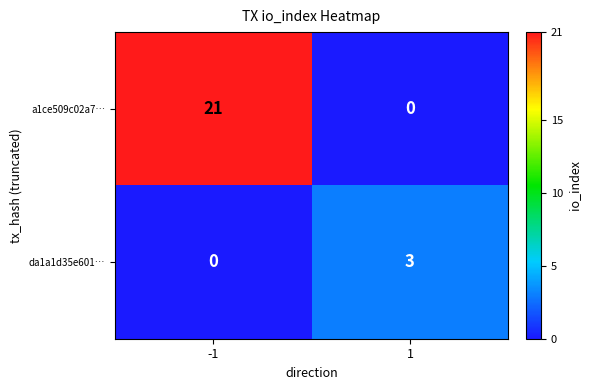

Which series has the largest total across all categories?

a1ce509c02a7…